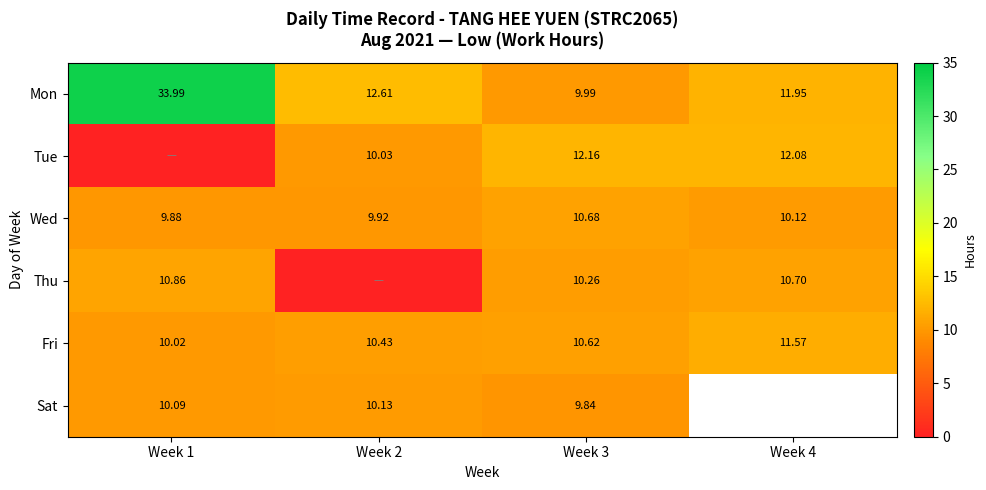

At how many categories does at least one series exceed 6?

4